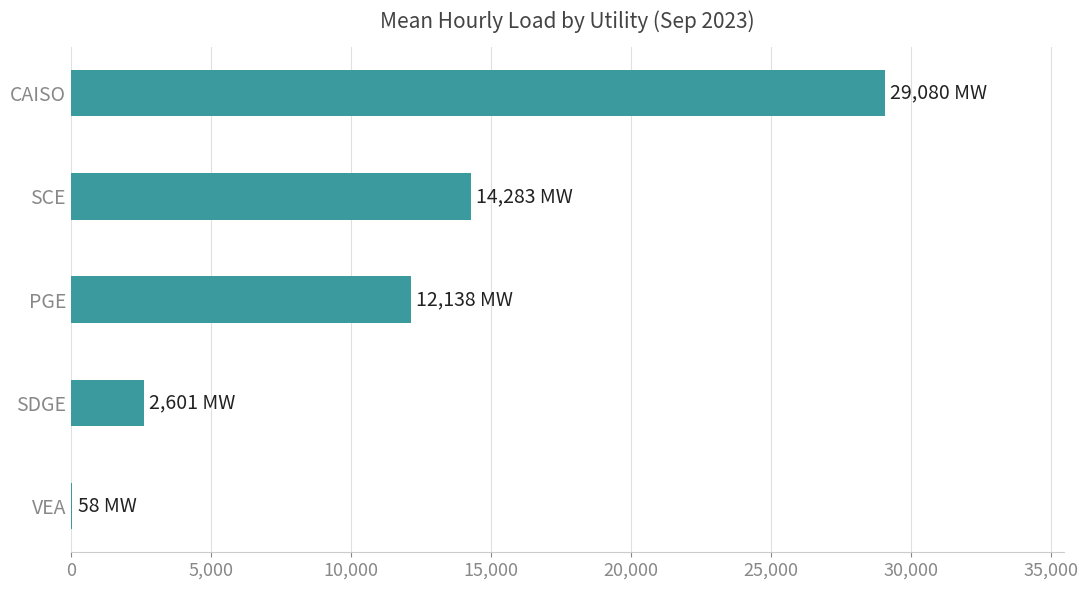

What is the greatest value displayed?

29080.3